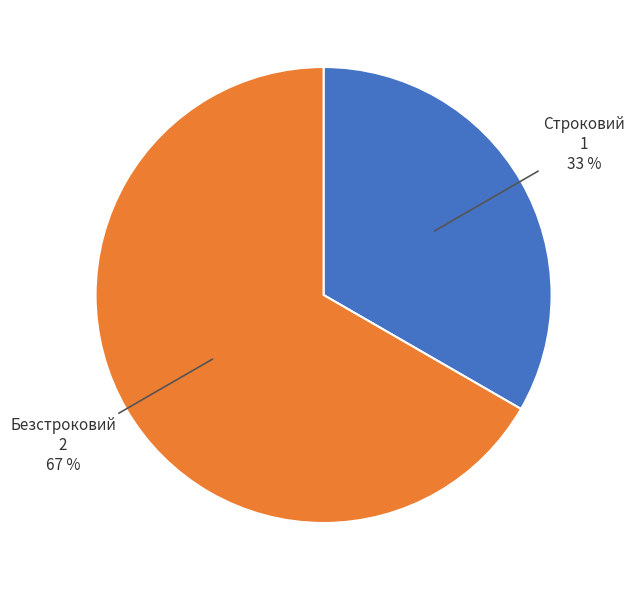

What is the largest slice in the pie chart?

Безстроковий